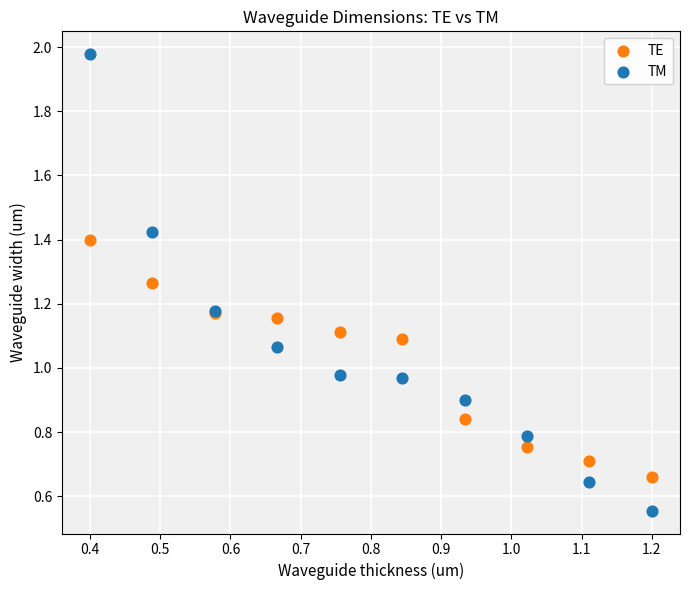

Which series has the largest Y range (max minus min)?

TM